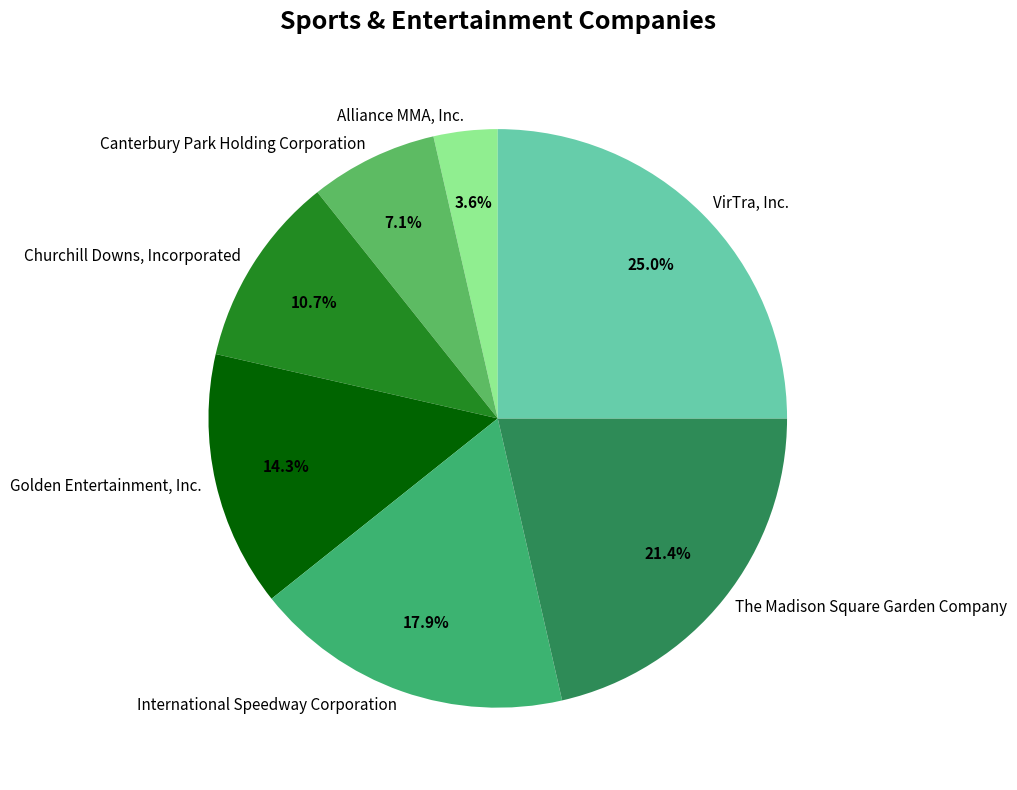

How many segments does this pie chart have?

7